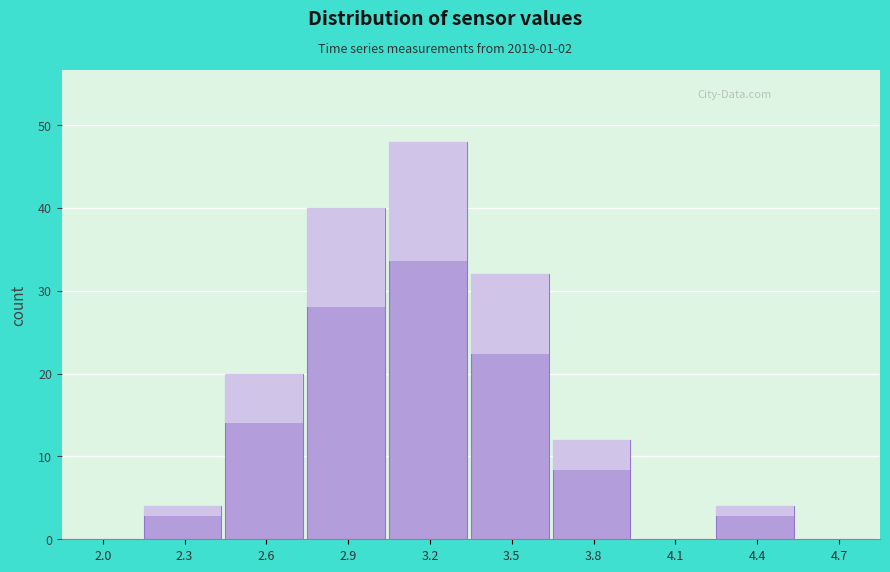

Reading right to left, list all the values displayed in this chart.

4.7=0	4.4=4	4.1=0	3.8=12	3.5=32	3.2=48	2.9=40	2.6=20	2.3=4	2.0=0